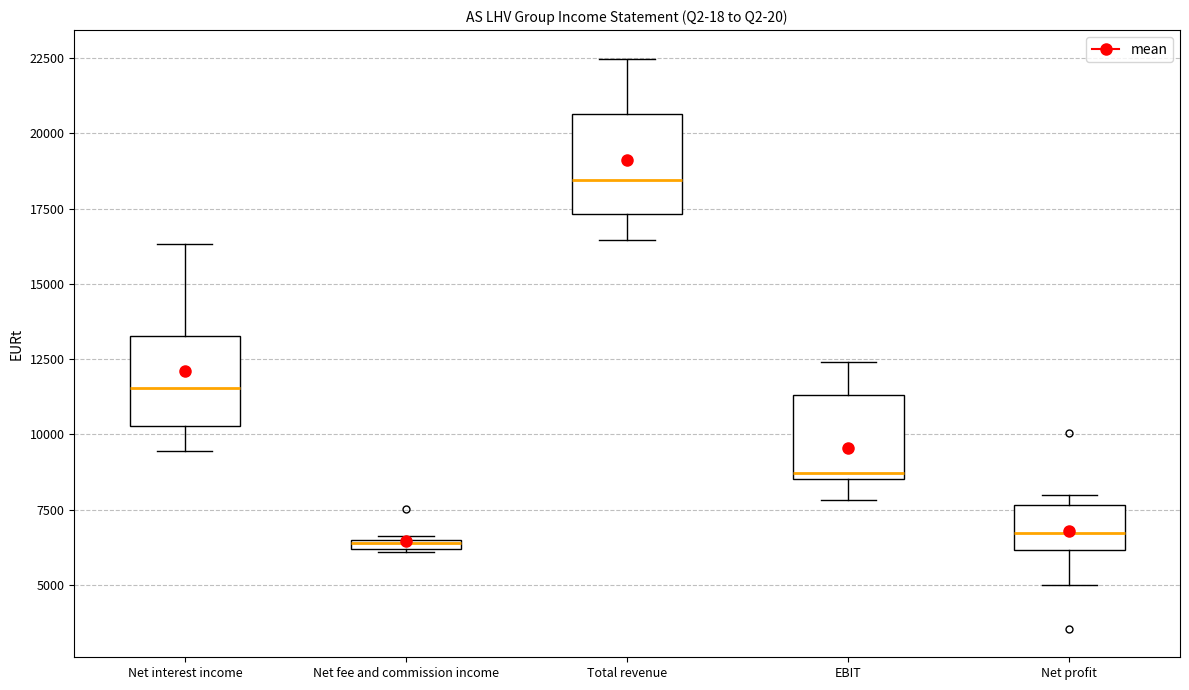

Where is the lower edge of the box for Net fee and commission income on the y-axis? The values are not printed on the chart, so give them approximately, as read against the axis.

6000